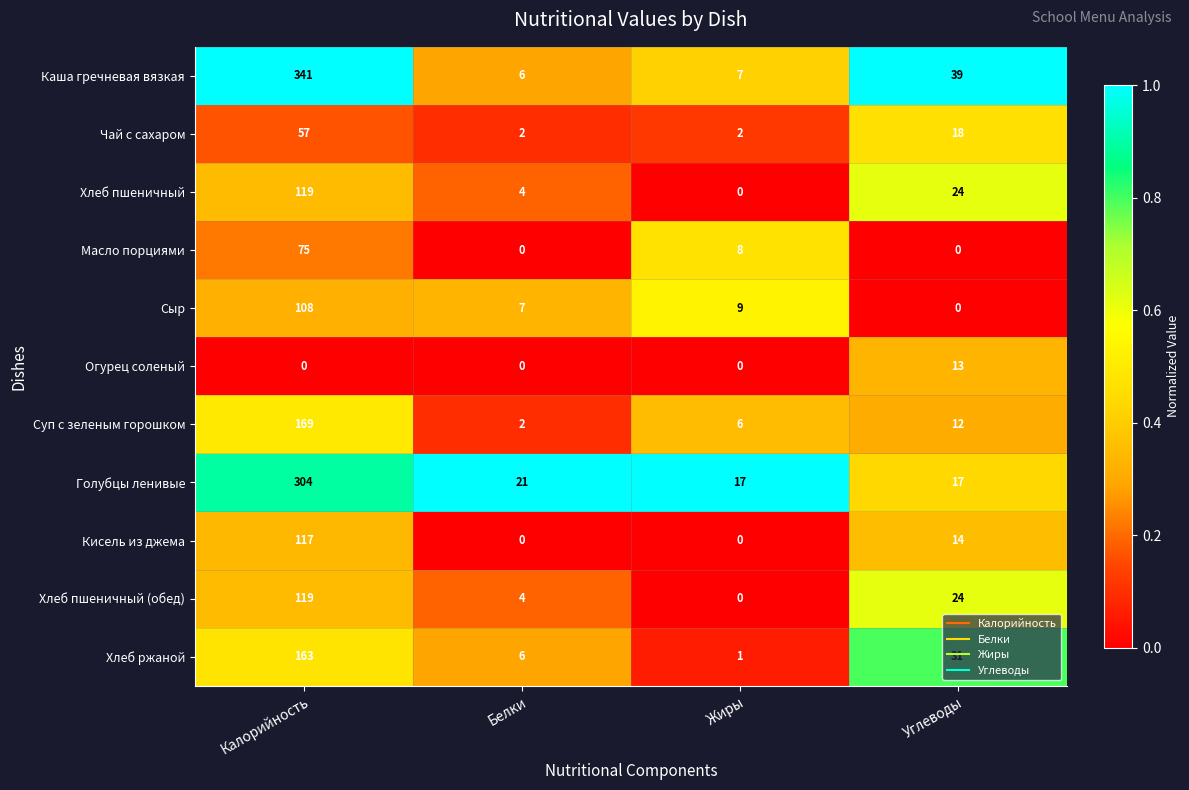

At which category is the sum across all series the highest?

Калорийность